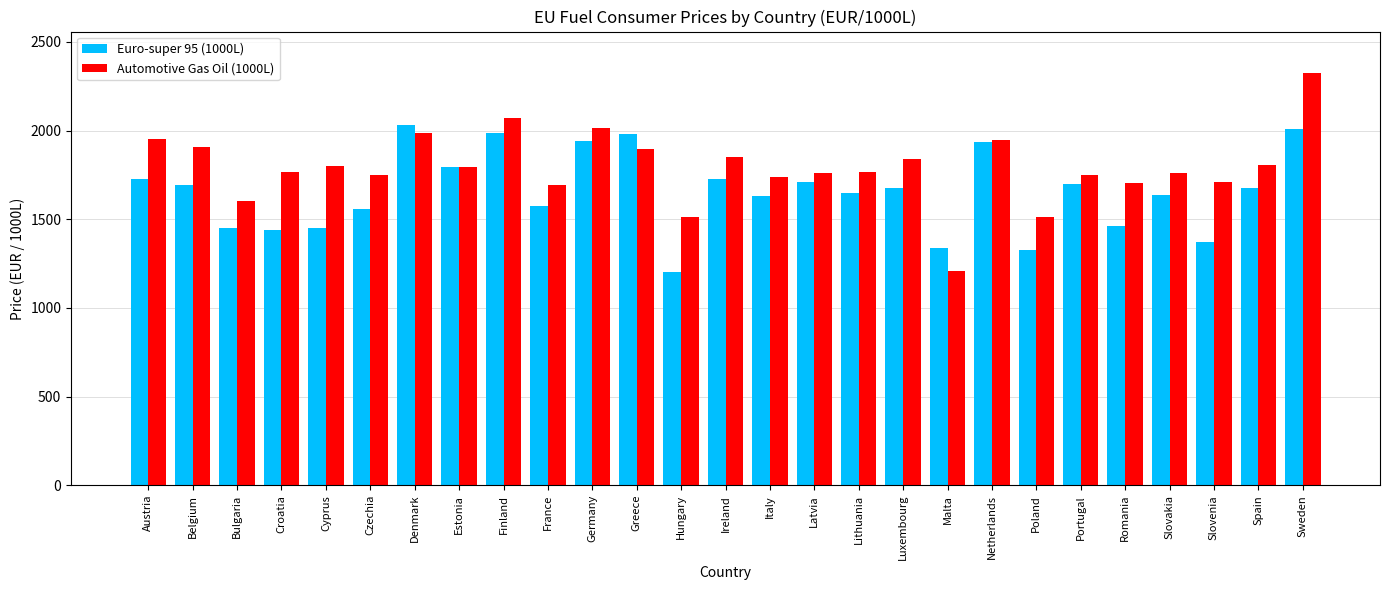

At which category is the sum across all series the highest?

Sweden